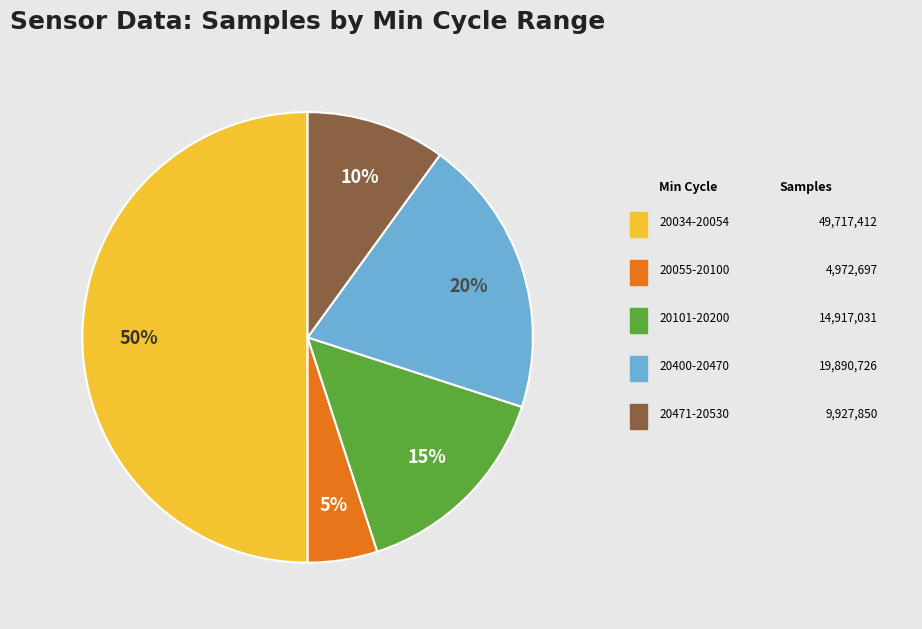

To the nearest percent, what is the average slice percentage?

20%